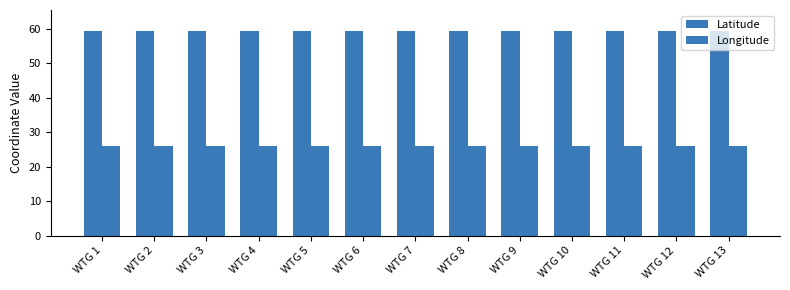

True or false: Latitude has a value of 59.5 at WTG 10.

True